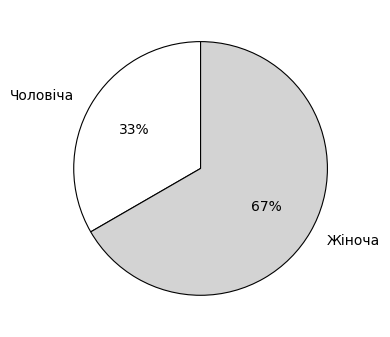

What is the largest slice in the pie chart?

Жіноча